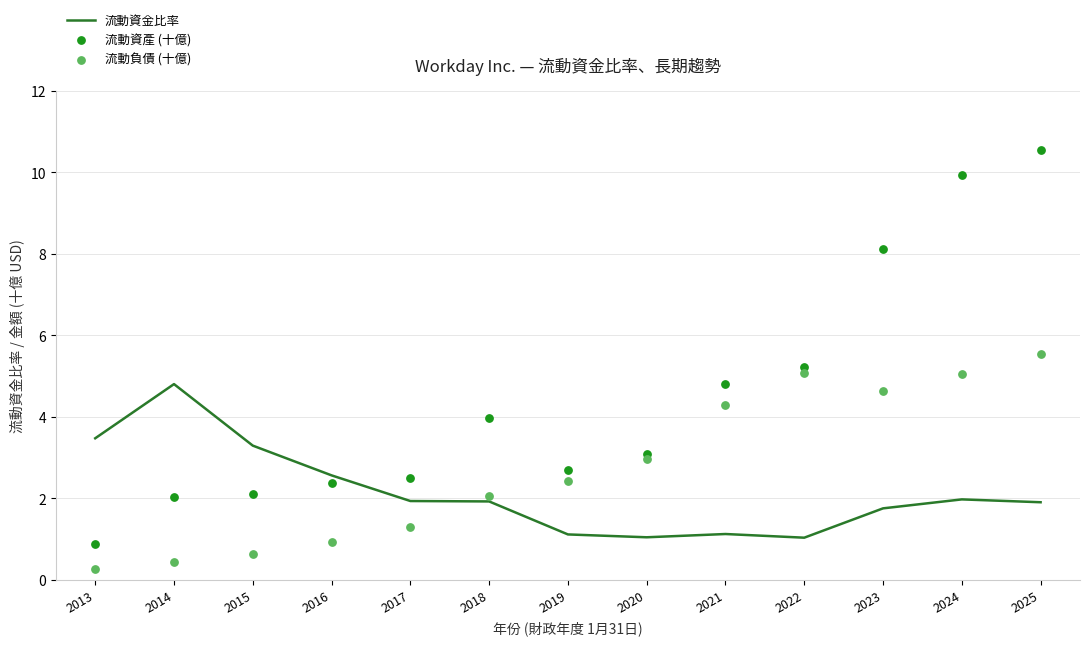

Which series has the widest spread of Y values?

流動資產 (十億)